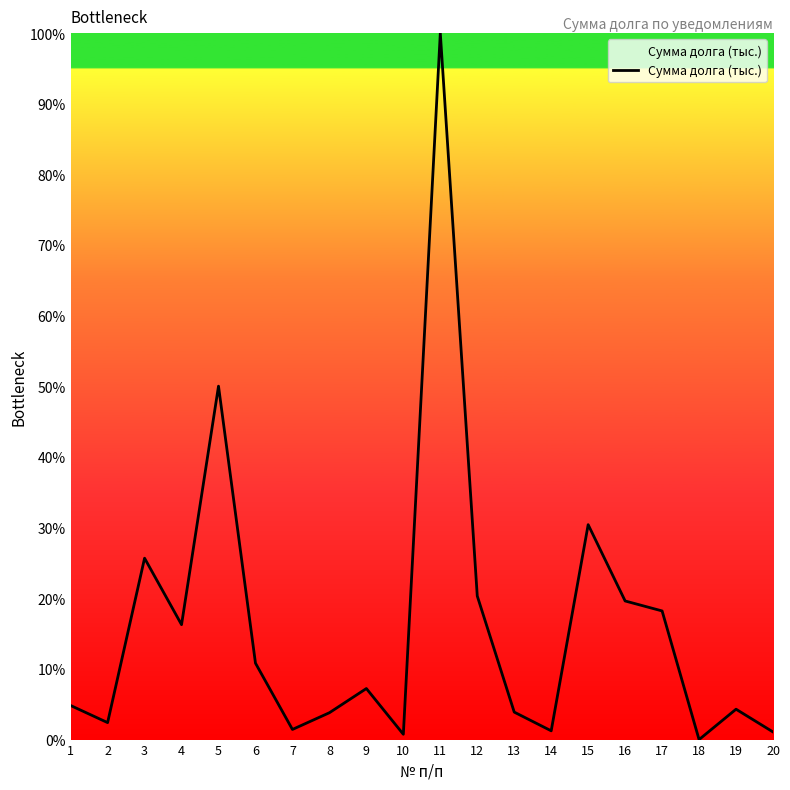

How many positive values are there?

19